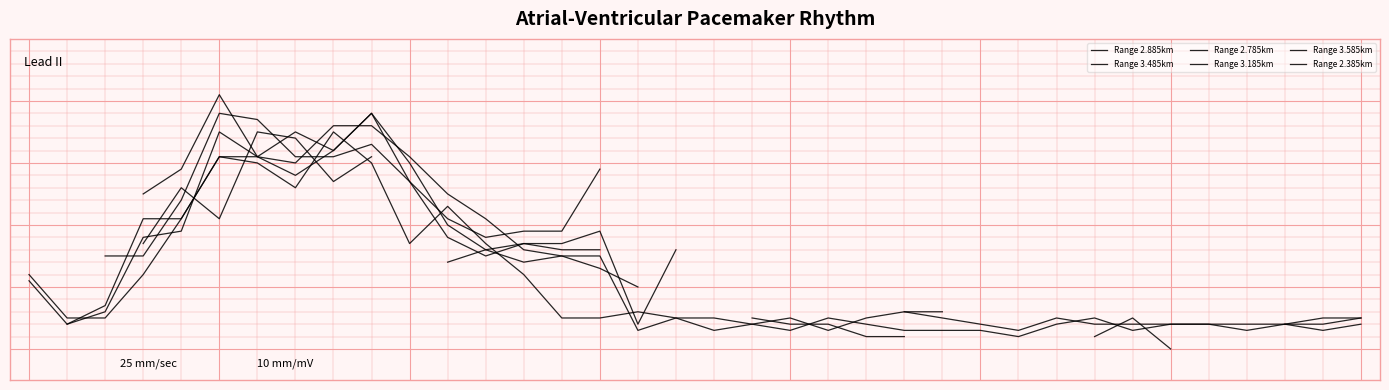

Where is the first local maximum for Range 3.485km?

5